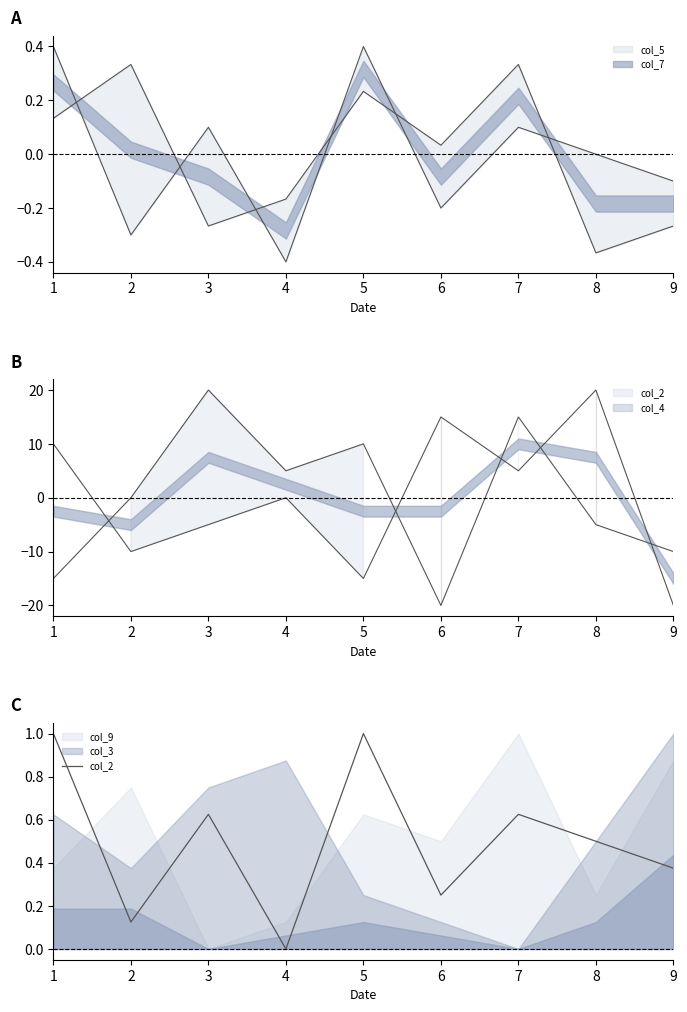

How many values are above zero?

8